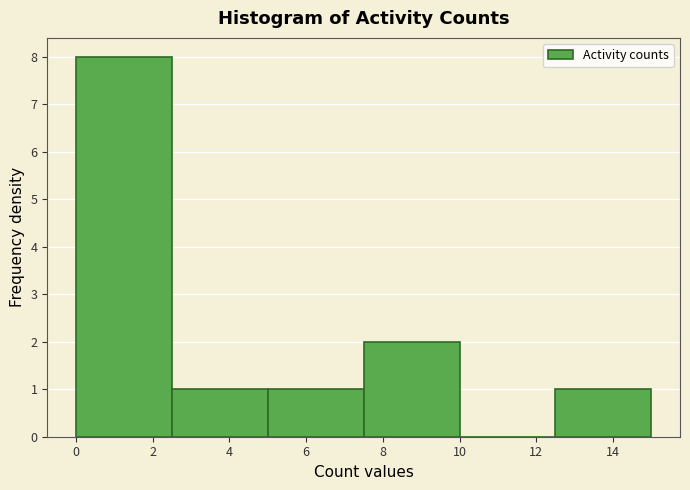

Reading left to right, list every bar in this chart as the range it spans on the x-axis followed by its height. The values are not printed on the chart, so give them approximately, as read against the axis.

0.0 to 2.5: 8
2.5 to 5.0: 1
5.0 to 7.5: 1
7.5 to 10.0: 2
10.0 to 12.5: 0
12.5 to 15.0: 1